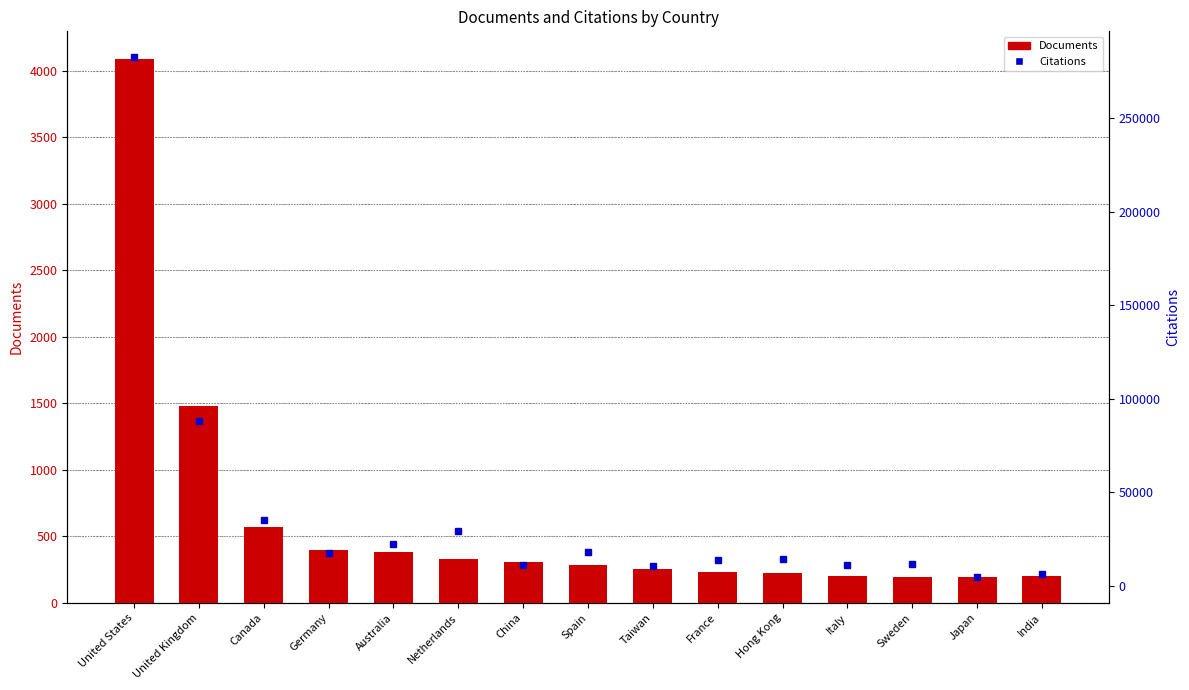

Between Germany and Spain, which is larger?

Germany